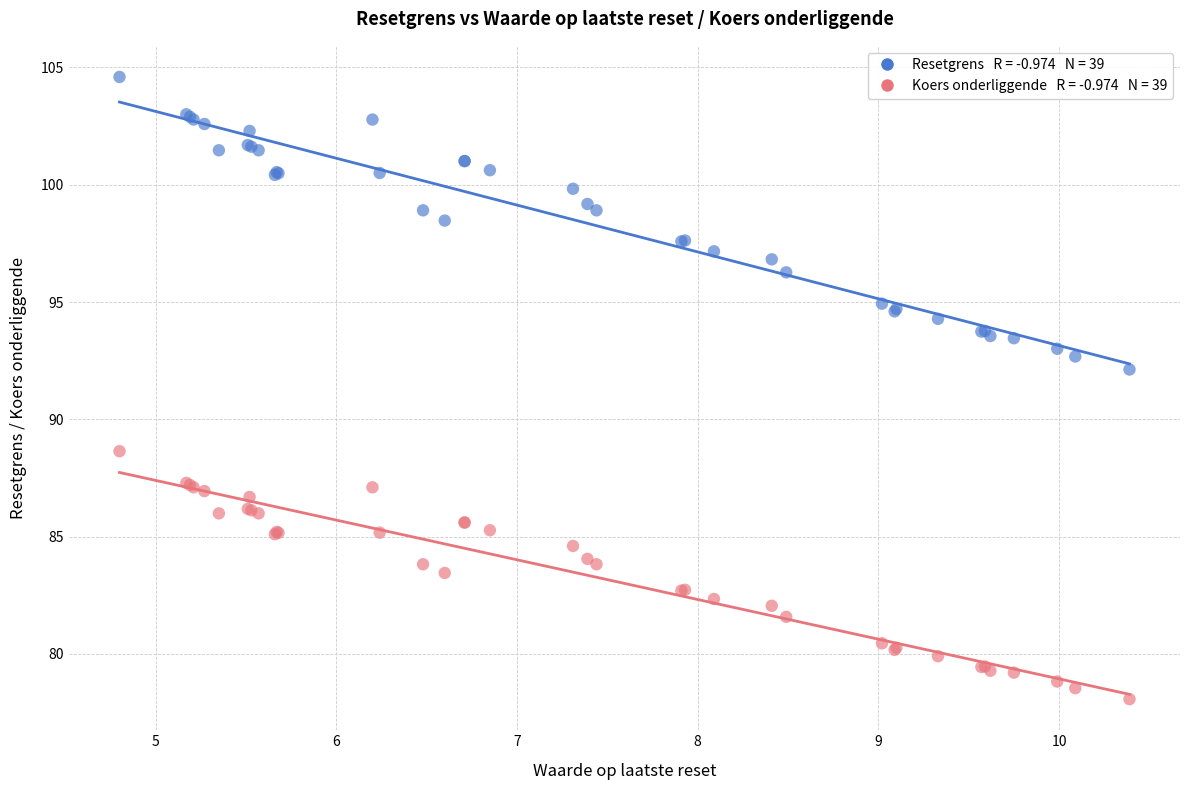

Across all series, what Y value is closest to 91?

92.1